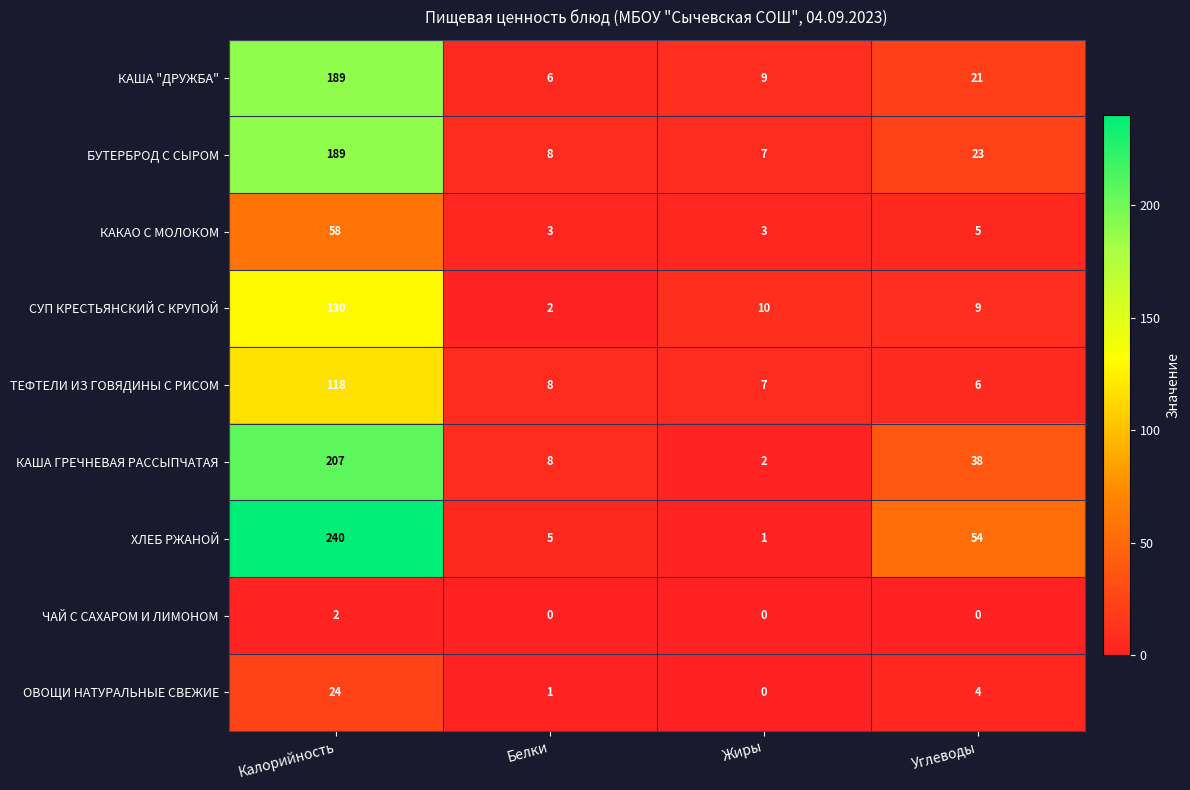

At which label does КАКАО С МОЛОКОМ first exceed 5?

Калорийность